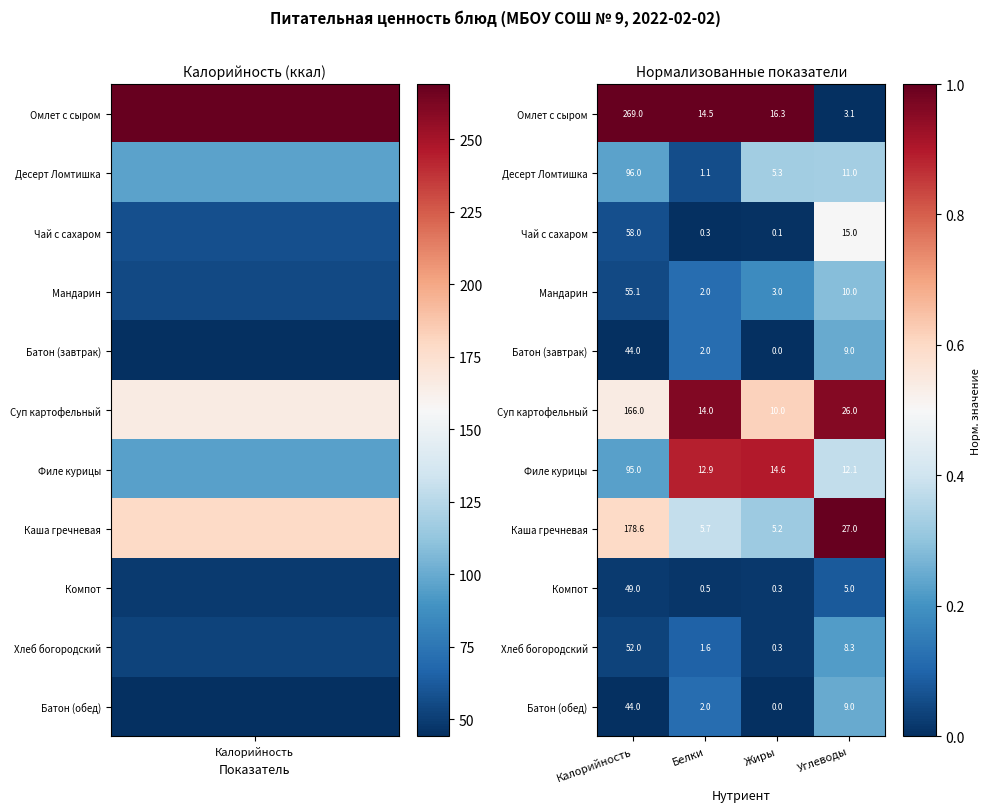

The value of Омлет с сыром at Белки is 14.5. True or false?

True